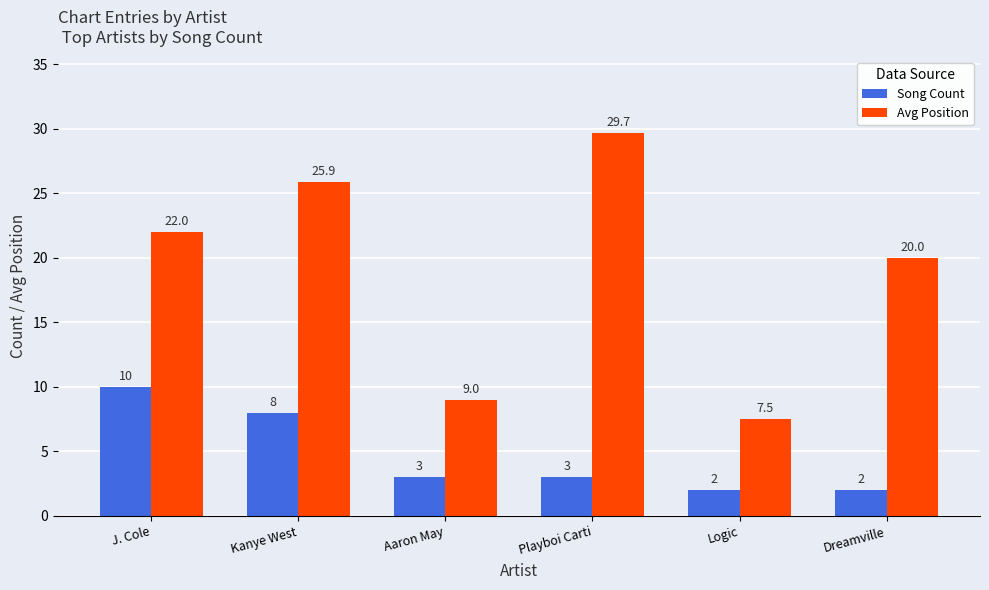

Which series has the widest spread of values?

Avg Position